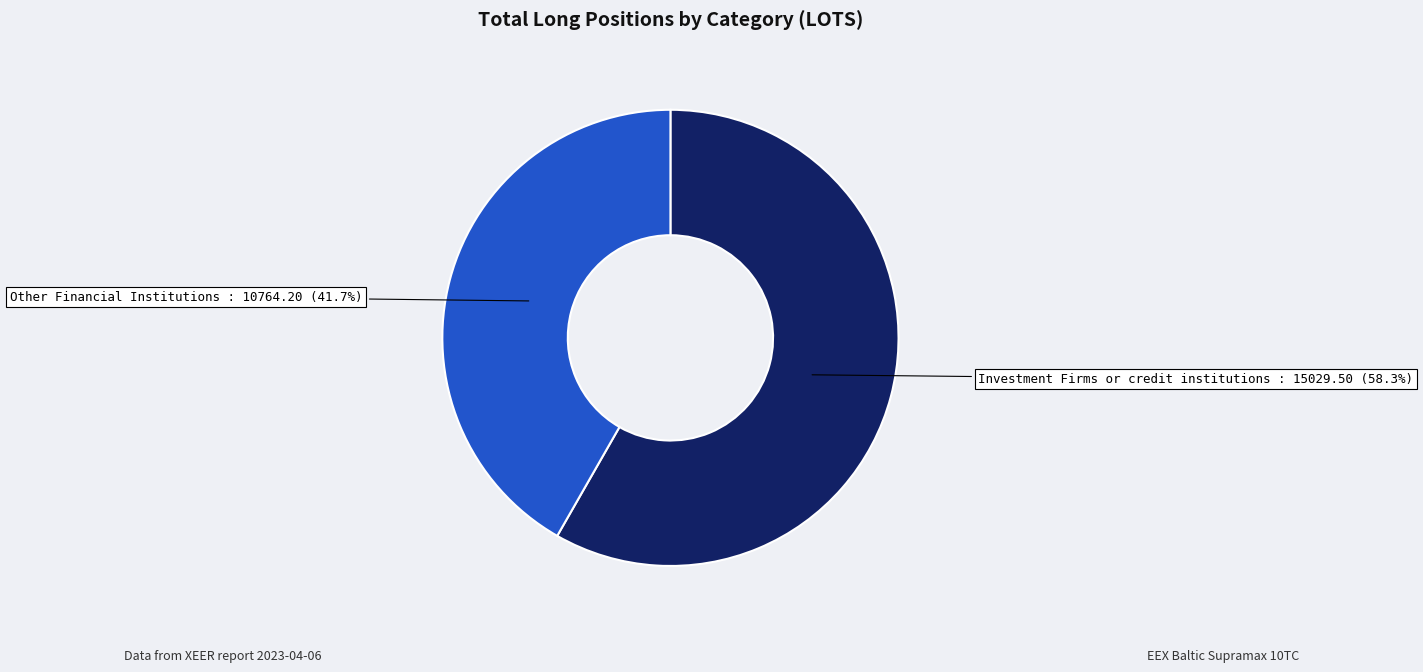

What percentage is NOT represented by Other Financial Institutions?

58.3%